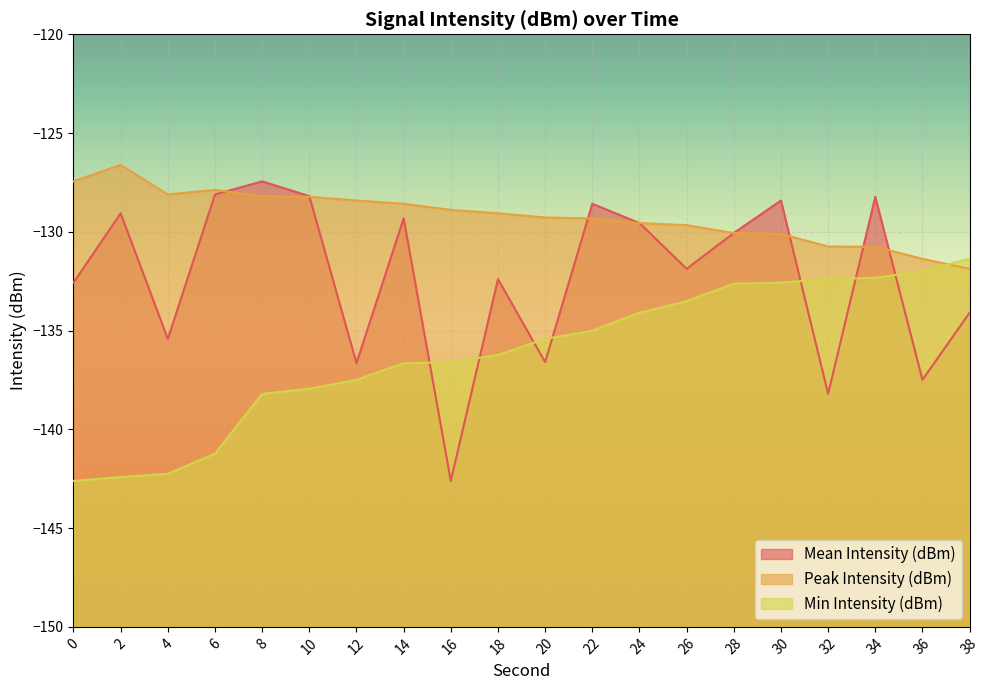

How many values in the Peak Intensity (dBm) series are below -129?

11